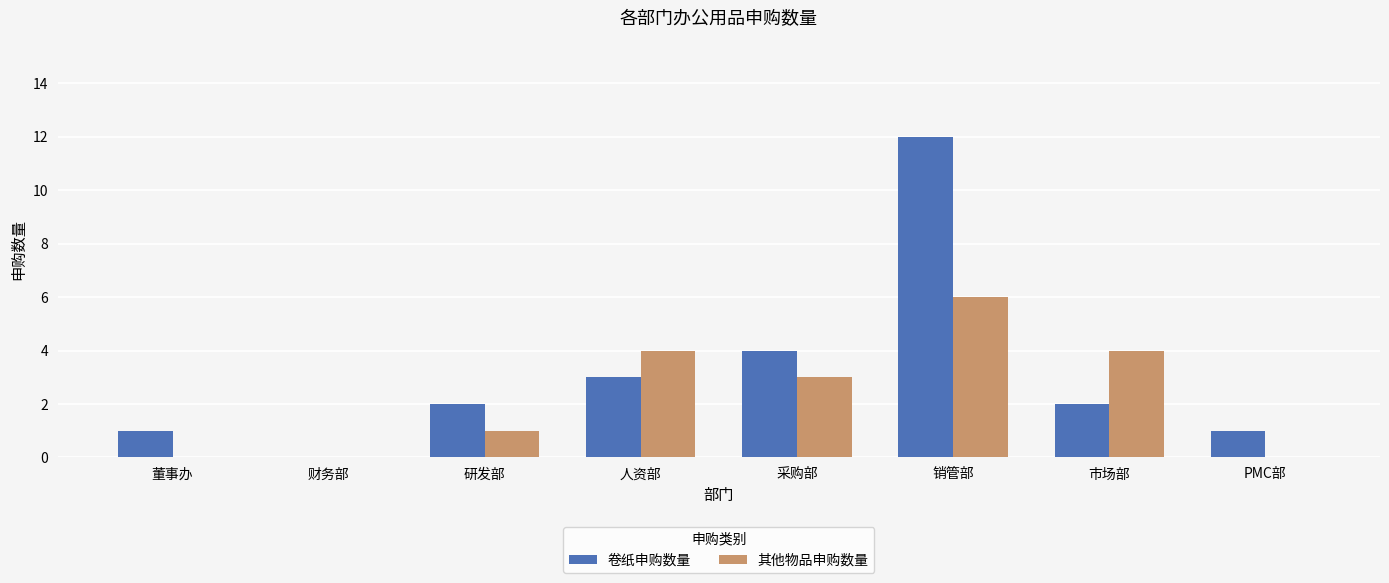

Reading left to right, extract all data points from this chart.

卷纸申购数量: 董事办=1	财务部=0	研发部=2	人资部=3	采购部=4	销管部=12	市场部=2	PMC部=1
其他物品申购数量: 董事办=0	财务部=0	研发部=1	人资部=4	采购部=3	销管部=6	市场部=4	PMC部=0